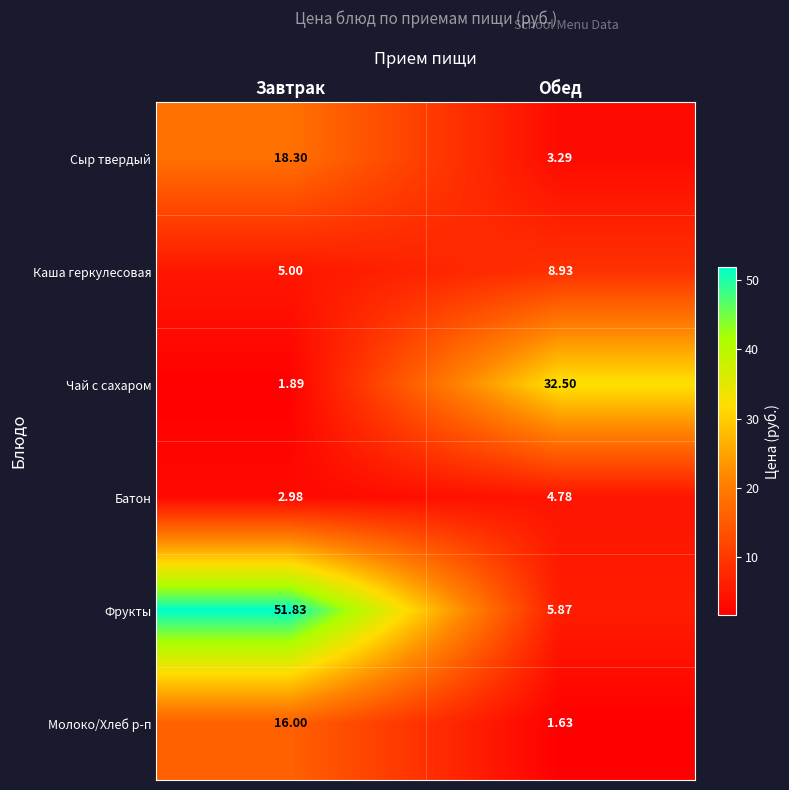

Rank the categories by Батон value from highest to lowest.

Обед, Завтрак